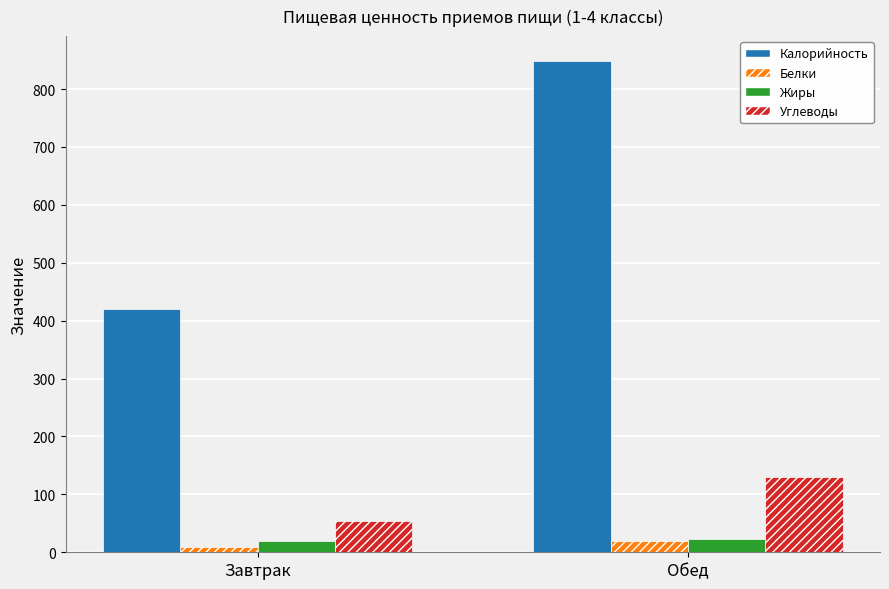

Rank the series at Обед from highest to lowest value.

Калорийность, Углеводы, Жиры, Белки